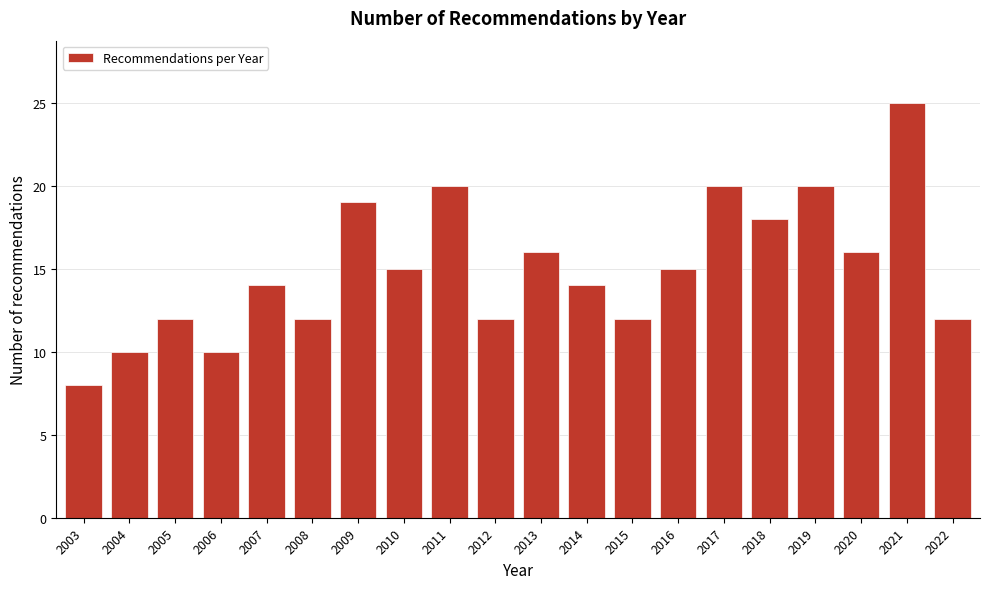

Reading left to right, transcribe all the data shown in this chart.

8	10	12	10	14	12	19	15	20	12	16	14	12	15	20	18	20	16	25	12